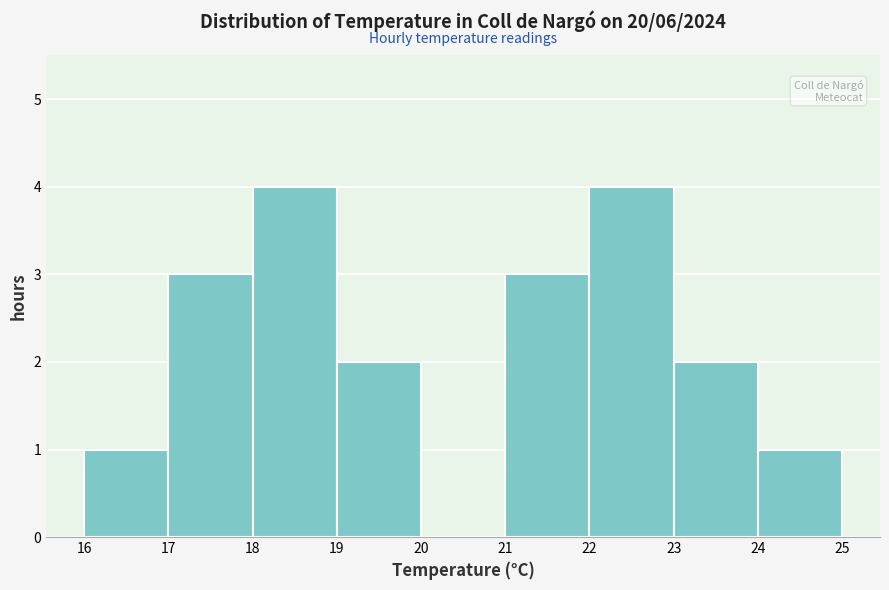

Reading left to right, transcribe this chart: for each bar, give the range it covers on the x-axis and its height. The values are not printed on the chart, so give them approximately, as read against the axis.

16 to 17: 1
17 to 18: 3
18 to 19: 4
19 to 20: 2
20 to 21: 0
21 to 22: 3
22 to 23: 4
23 to 24: 2
24 to 25: 1